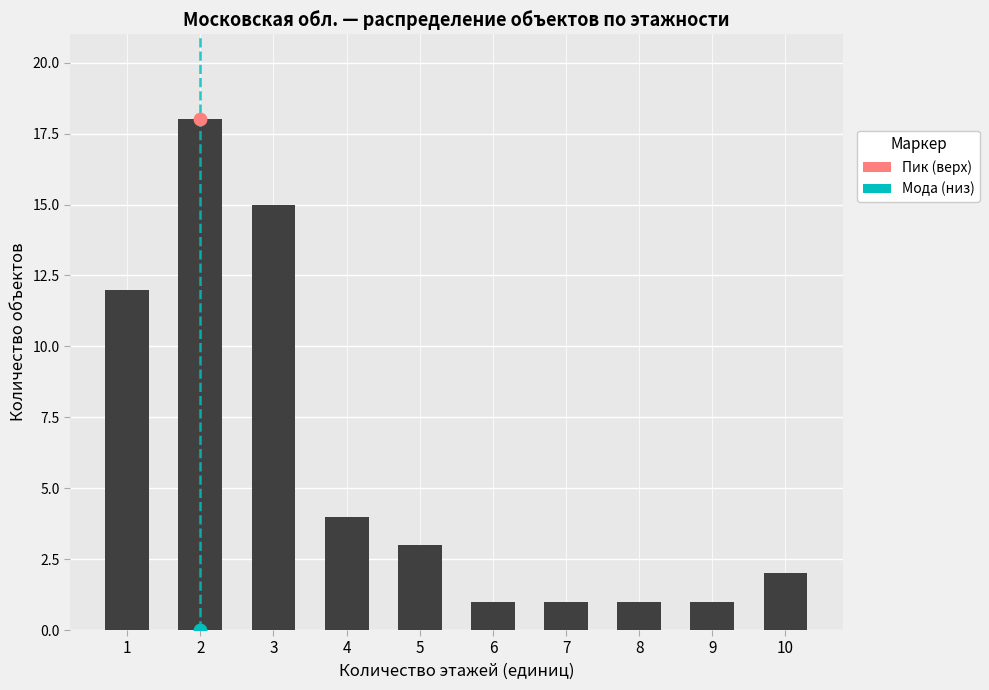

Between 1 and 3, which is larger?

3